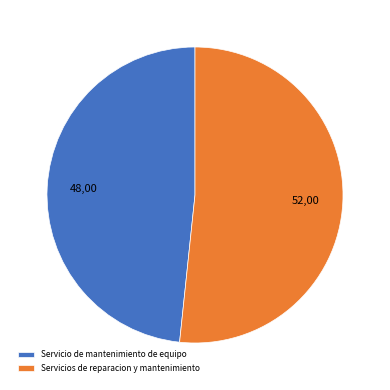

Which category has the biggest portion of the pie?

Servicios de reparacion y mantenimiento